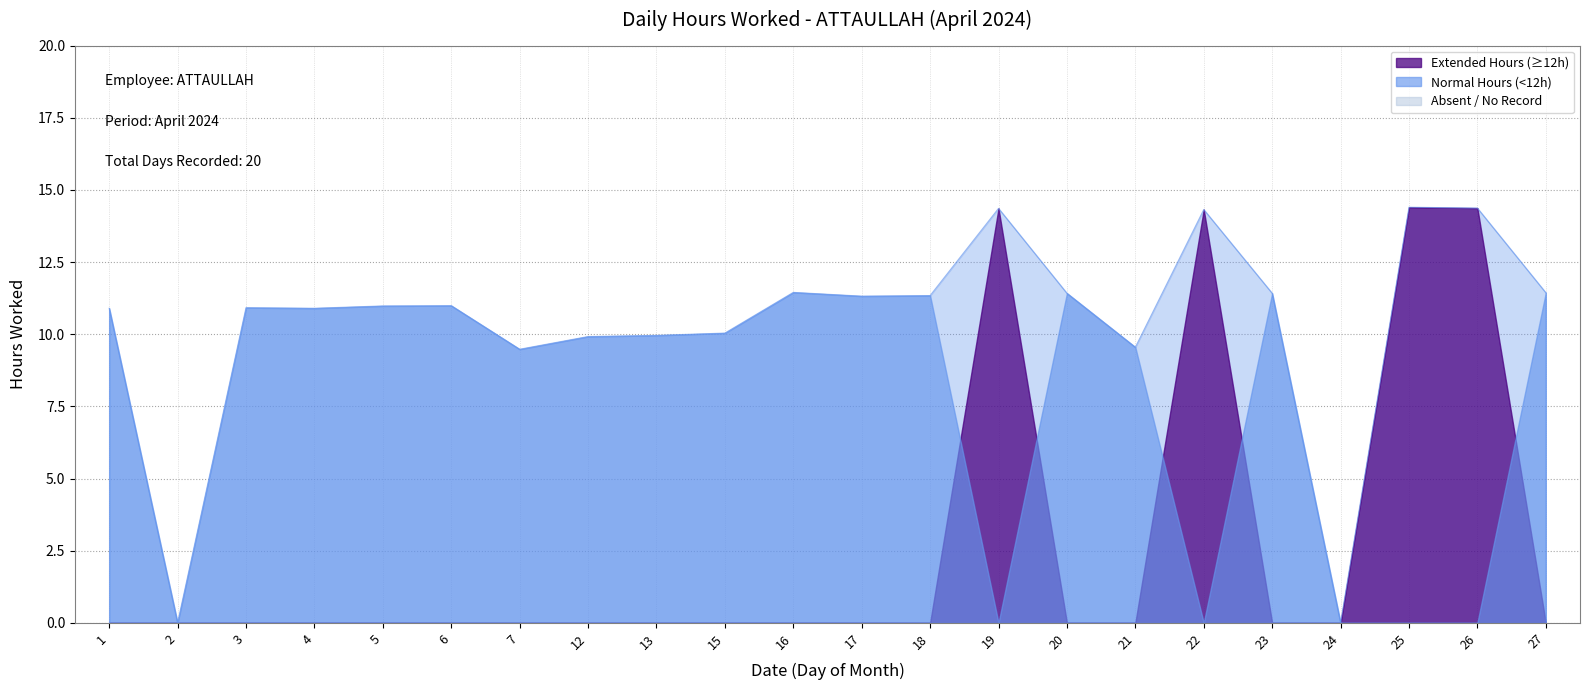

How many data points are above 10?

16